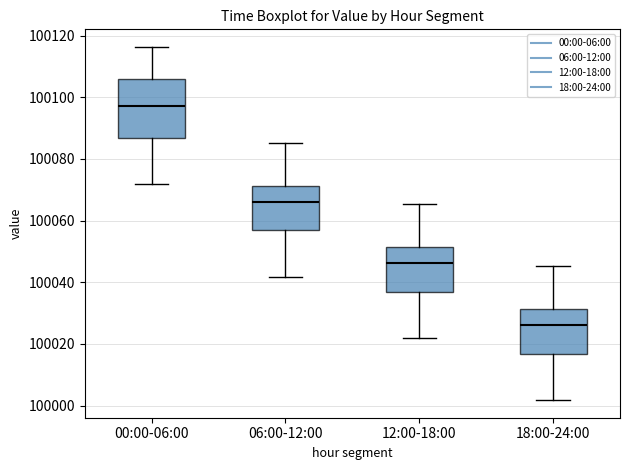

Which box has the lowest median line?

18:00-24:00